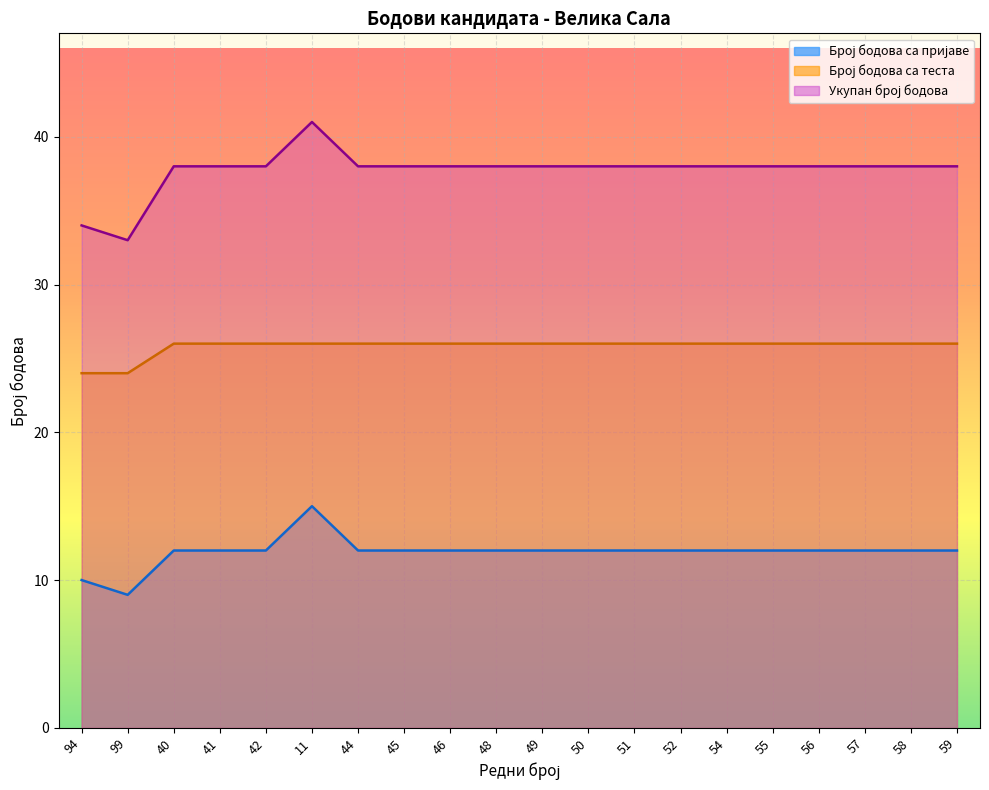

What is the label of the 9th point from the left?

46